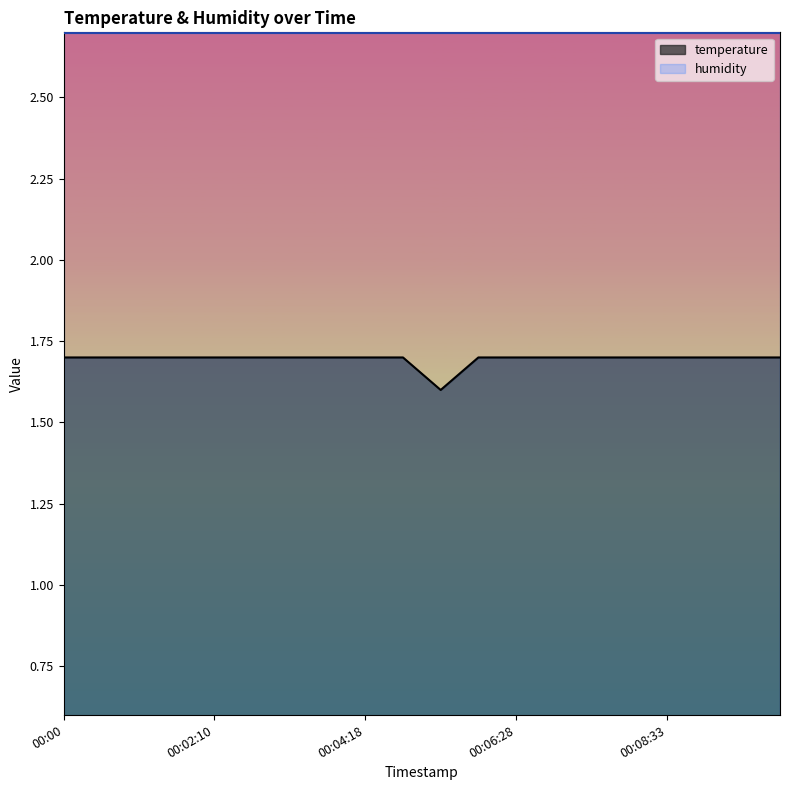

How many lines are shown in the chart?

2